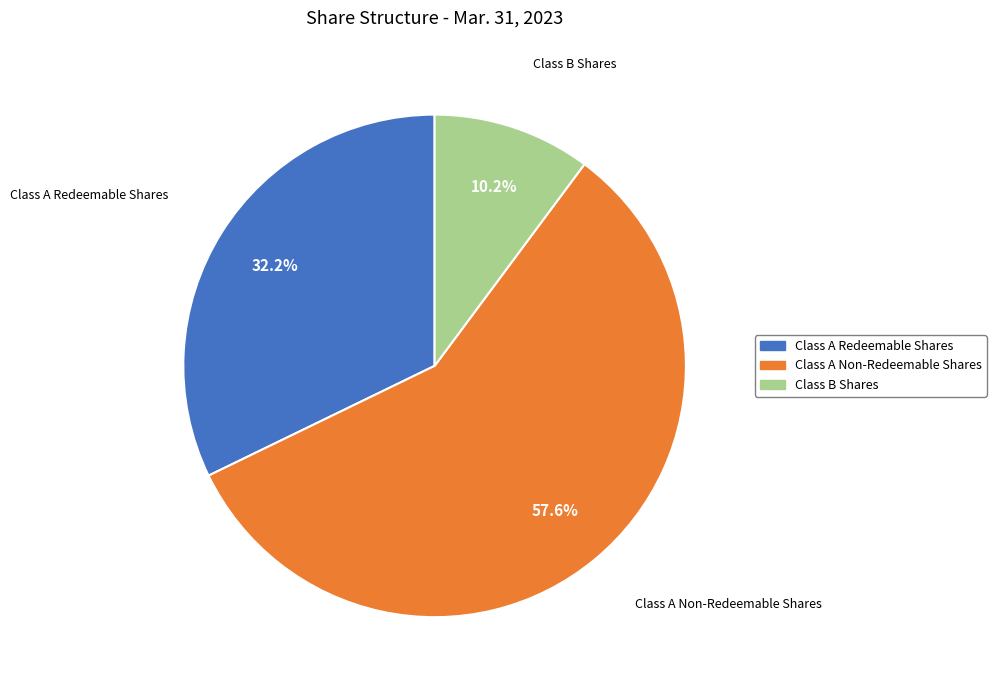

Does any single category account for the majority?

Yes